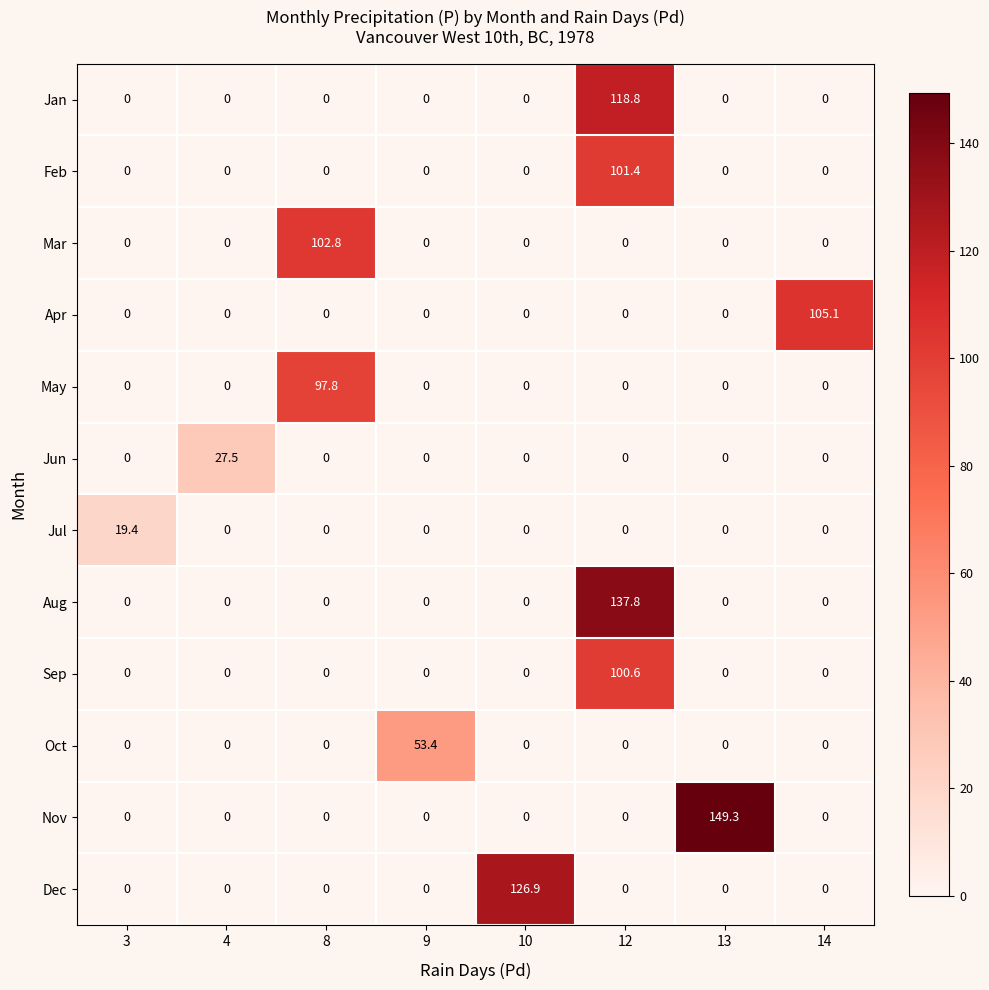

Which series has the widest spread of values?

Nov